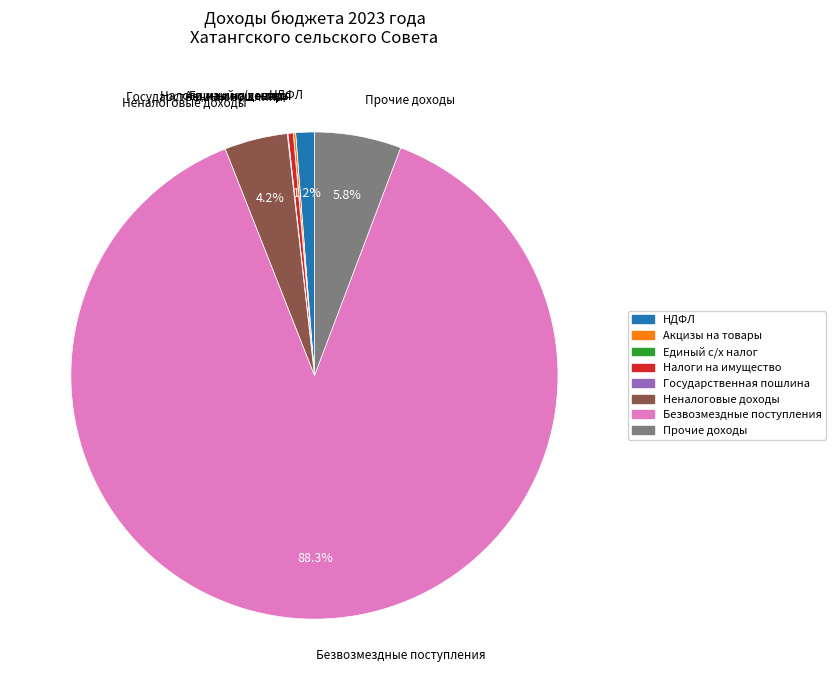

Does any single category account for the majority?

Yes